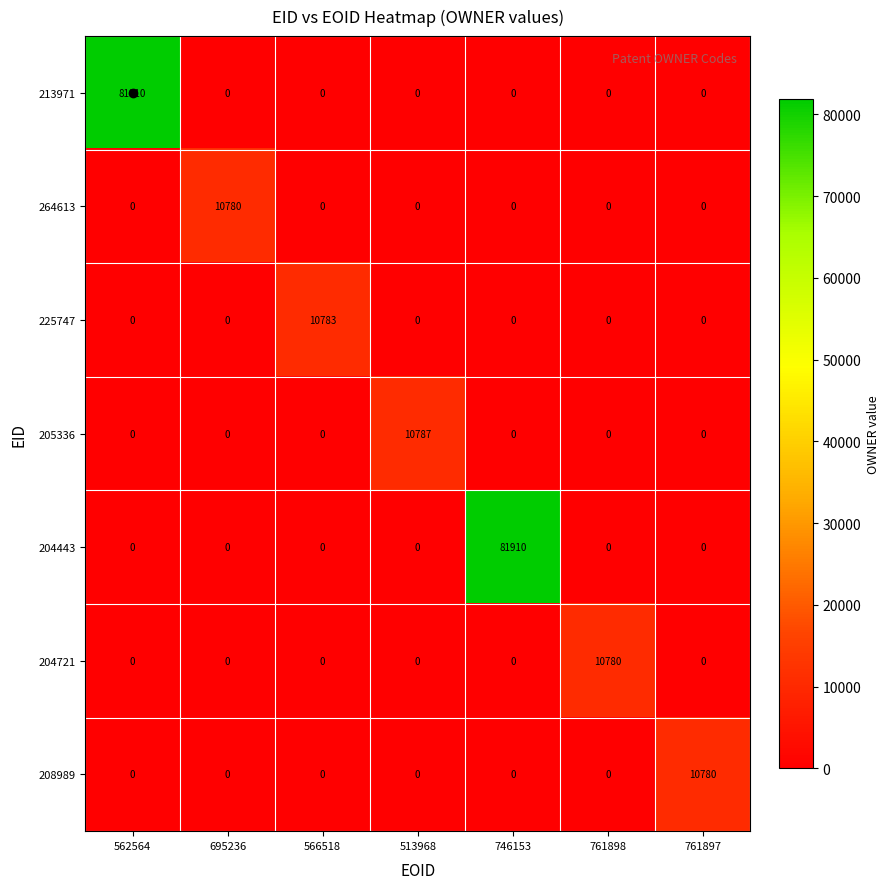

What is the greatest value displayed?

81910